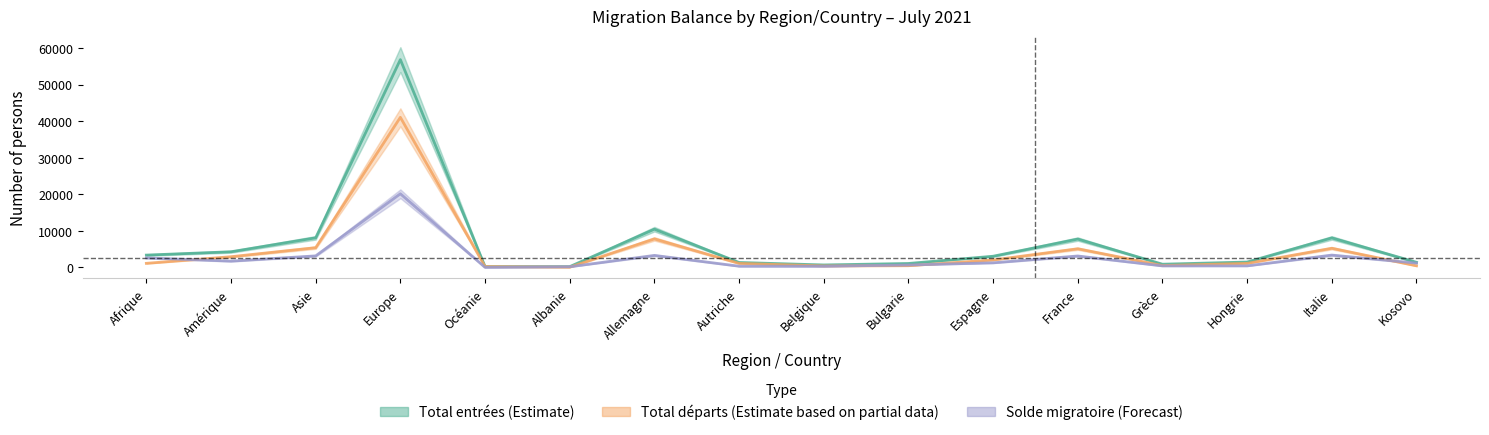

Which series changed the most between Amérique and Hongrie?

Total entrées (Estimate)